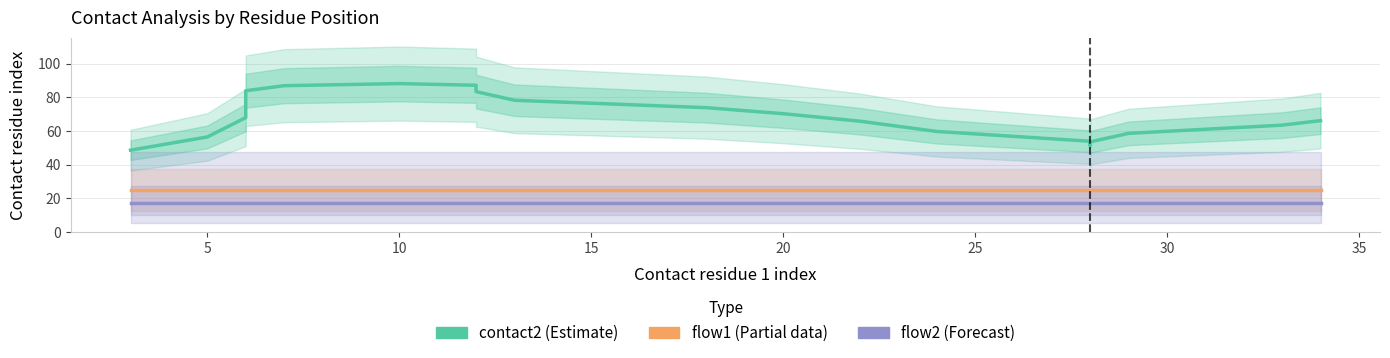

At 25, list the series in order from smallest to largest.

flow2 (Forecast), flow1 (Partial), contact2 (Estimate)